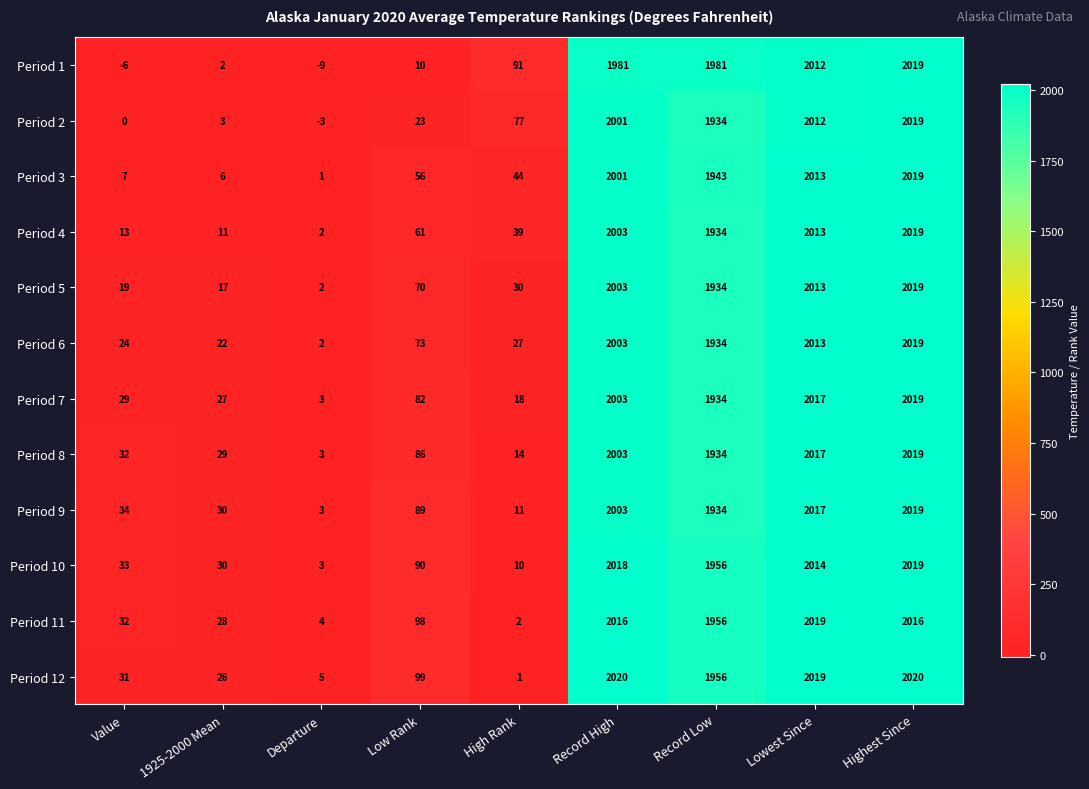

Where is Period 4 nearest to the value 1010?

Record Low